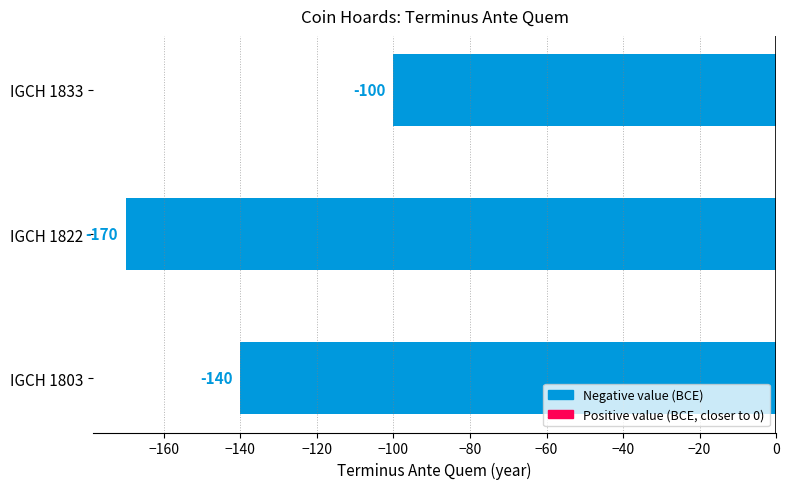

What is the smallest value displayed?

-170